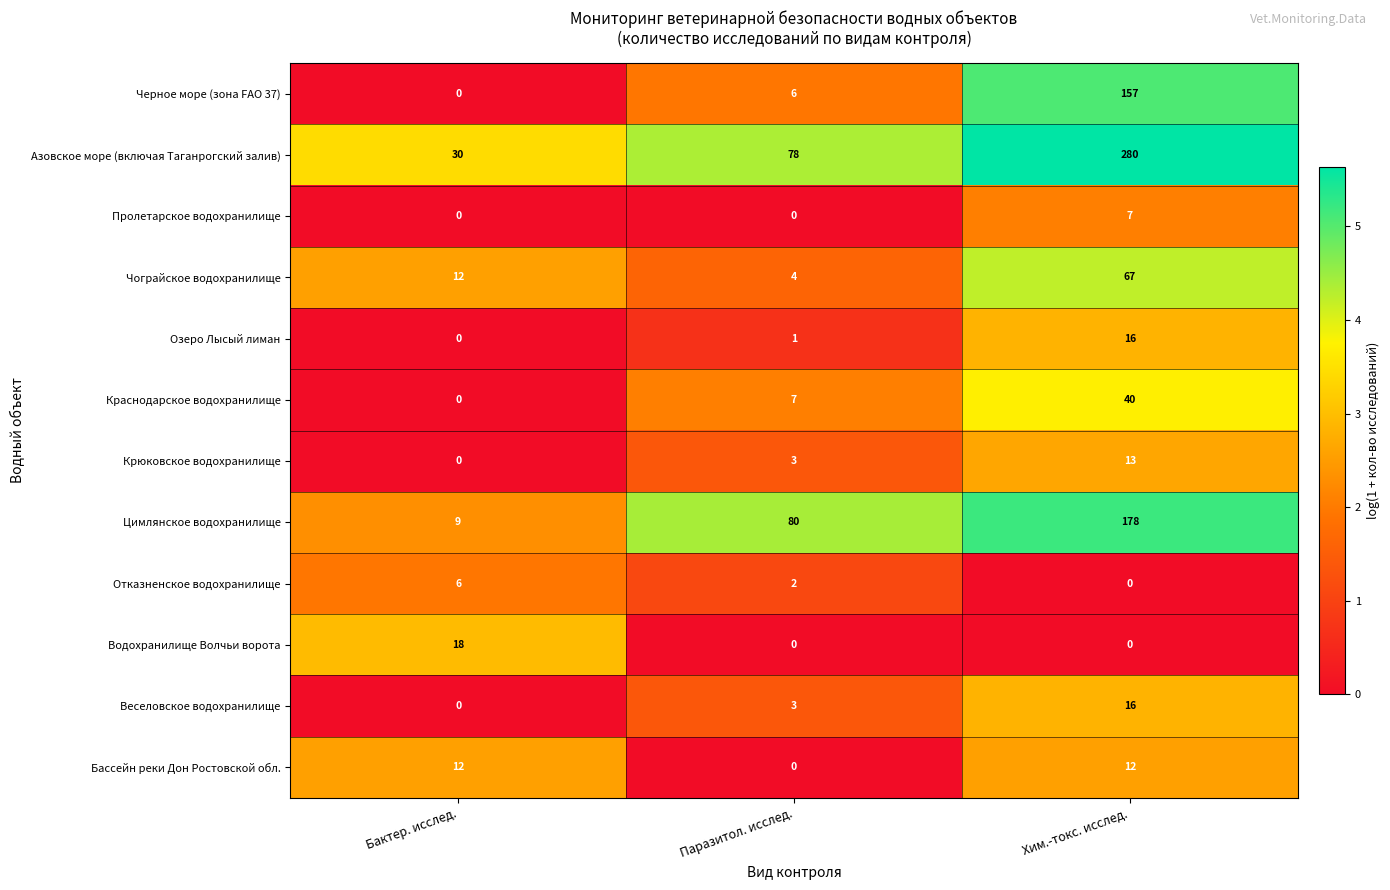

Is it true that Азовское море (включая Таганрогский залив) equals 30 at Бактер. исслед.?

True